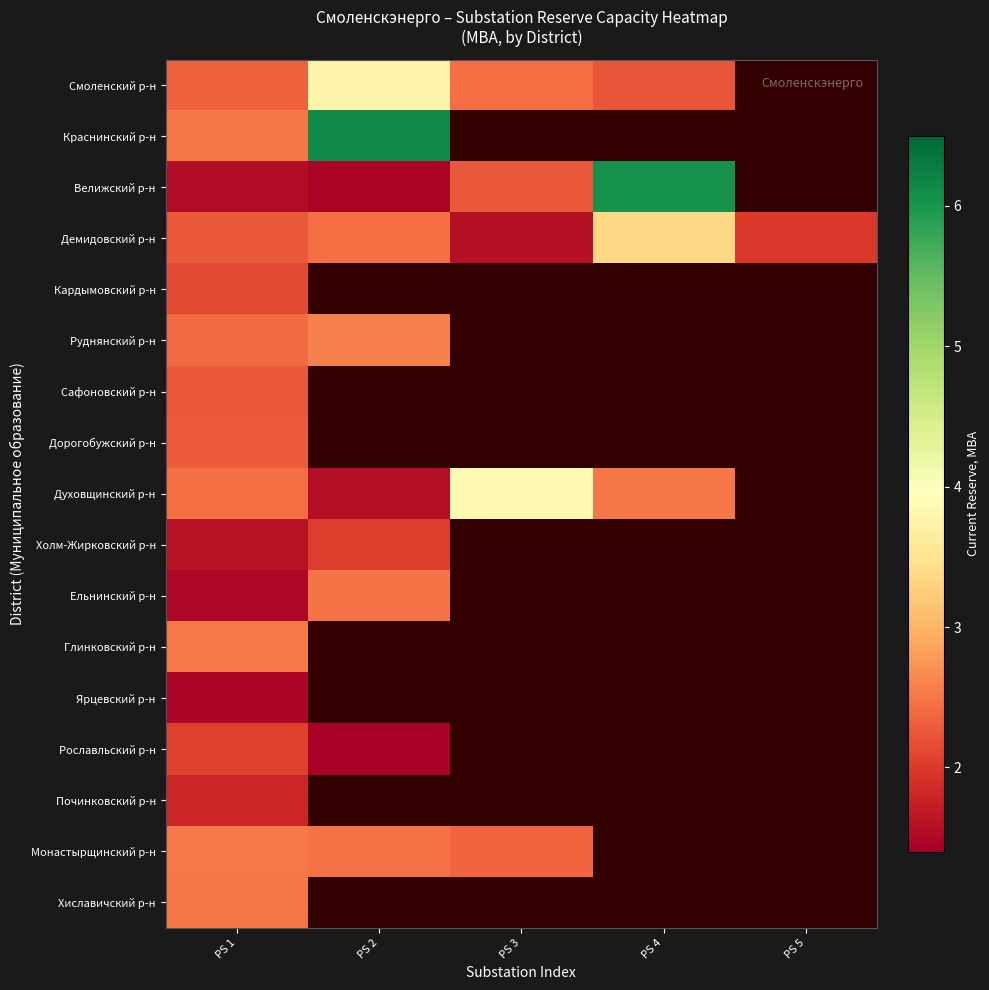

Where is Демидовский р-н nearest to the value 2?

PS 5